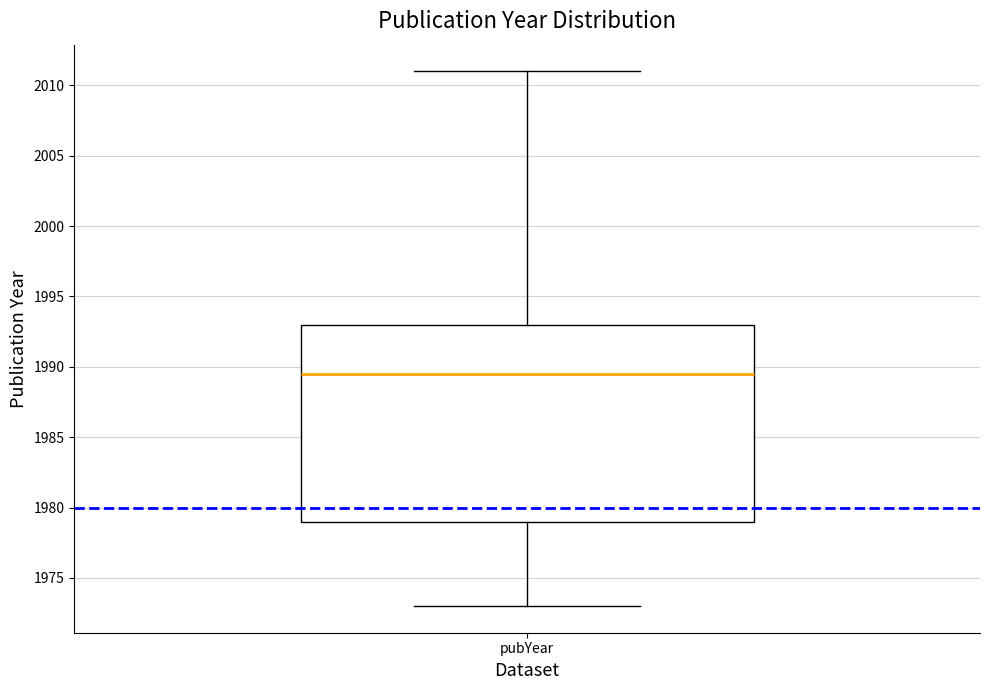

Where is the upper edge of the box for pubYear on the y-axis? The values are not printed on the chart, so give them approximately, as read against the axis.

1993.0